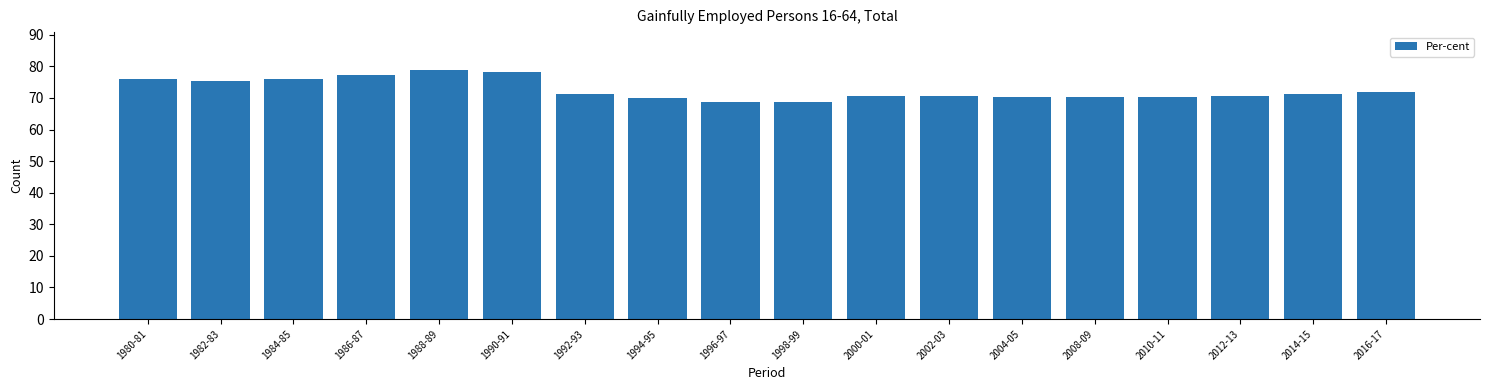

True or false: the data shows 113.3 at 2016-17.

False